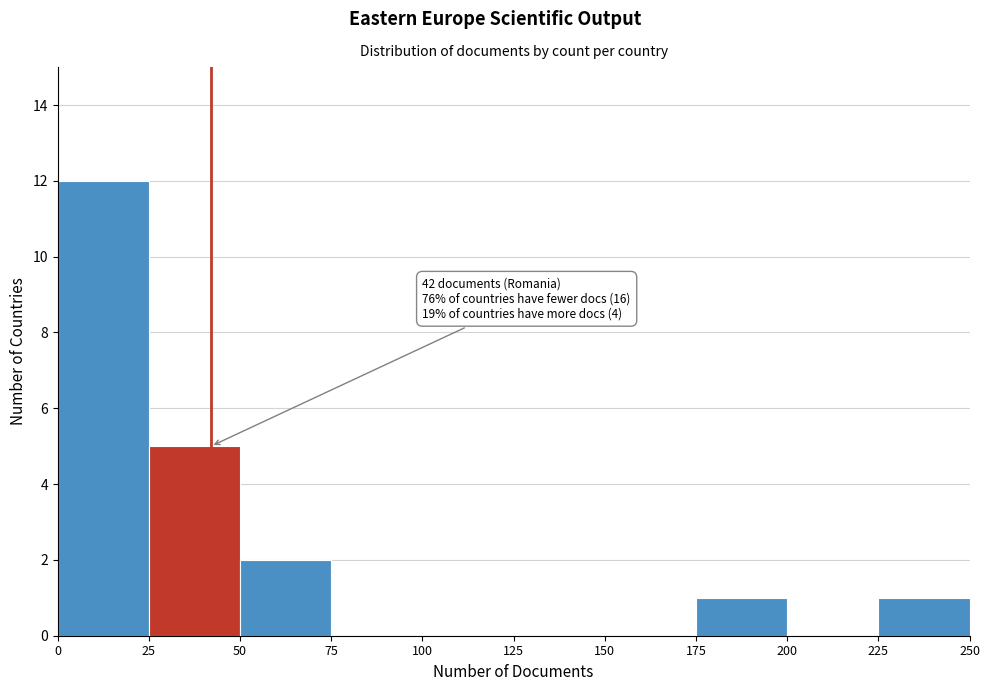

Which range on the x-axis has the tallest bar?

0 to 25